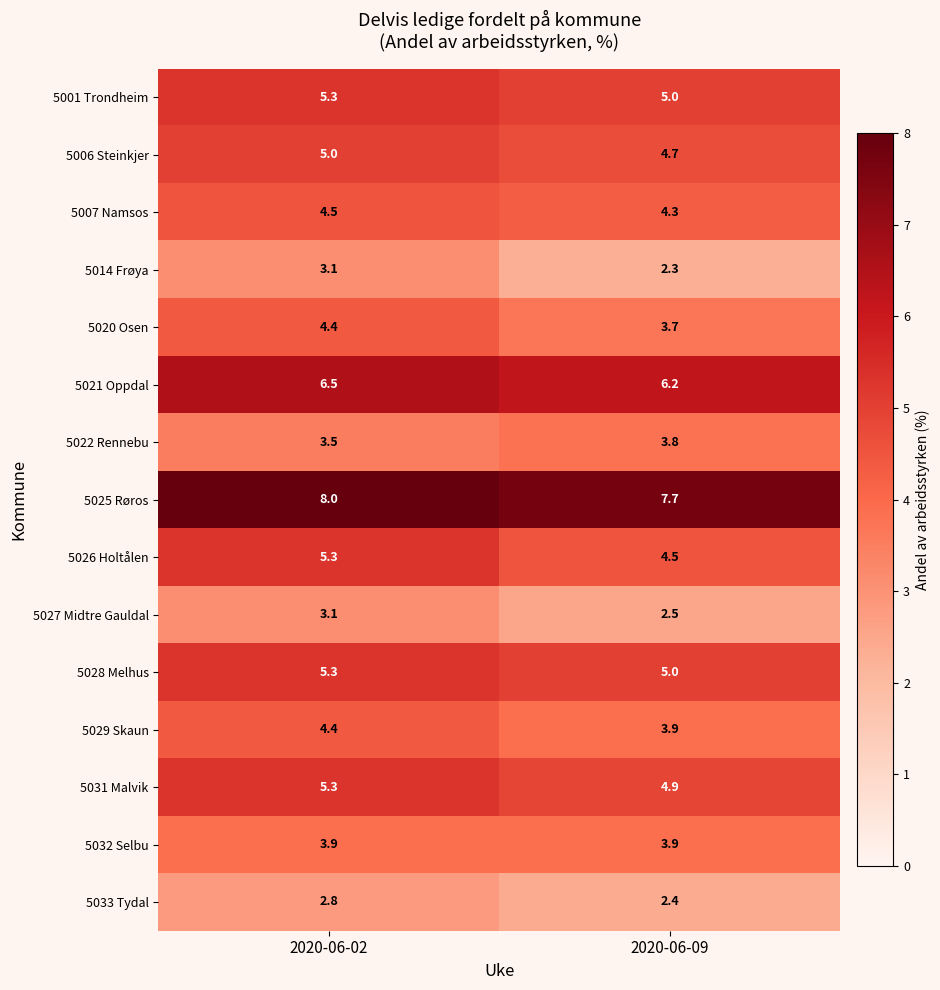

Reading left to right, what are all the values shown in this chart?

5001 Trondheim: 2020-06-02=5.3	2020-06-09=5.0
5006 Steinkjer: 2020-06-02=5.0	2020-06-09=4.7
5007 Namsos: 2020-06-02=4.5	2020-06-09=4.3
5014 Frøya: 2020-06-02=3.1	2020-06-09=2.3
5020 Osen: 2020-06-02=4.4	2020-06-09=3.7
5021 Oppdal: 2020-06-02=6.5	2020-06-09=6.2
5022 Rennebu: 2020-06-02=3.5	2020-06-09=3.8
5025 Røros: 2020-06-02=8.0	2020-06-09=7.7
5026 Holtålen: 2020-06-02=5.3	2020-06-09=4.5
5027 Midtre Gauldal: 2020-06-02=3.1	2020-06-09=2.5
5028 Melhus: 2020-06-02=5.3	2020-06-09=5.0
5029 Skaun: 2020-06-02=4.4	2020-06-09=3.9
5031 Malvik: 2020-06-02=5.3	2020-06-09=4.9
5032 Selbu: 2020-06-02=3.9	2020-06-09=3.9
5033 Tydal: 2020-06-02=2.8	2020-06-09=2.4